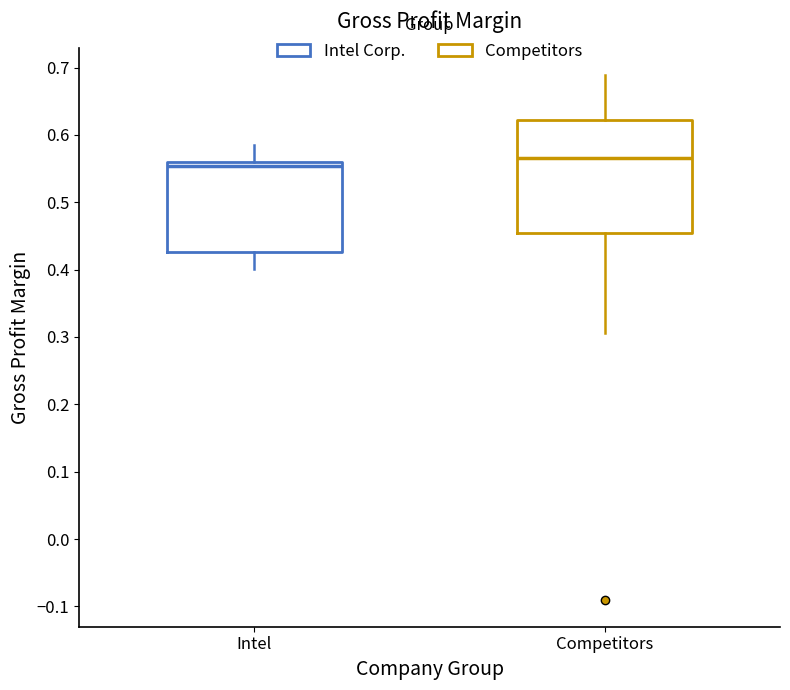

Comparing the boxes themselves (not the whiskers), which one is the tallest?

Competitors